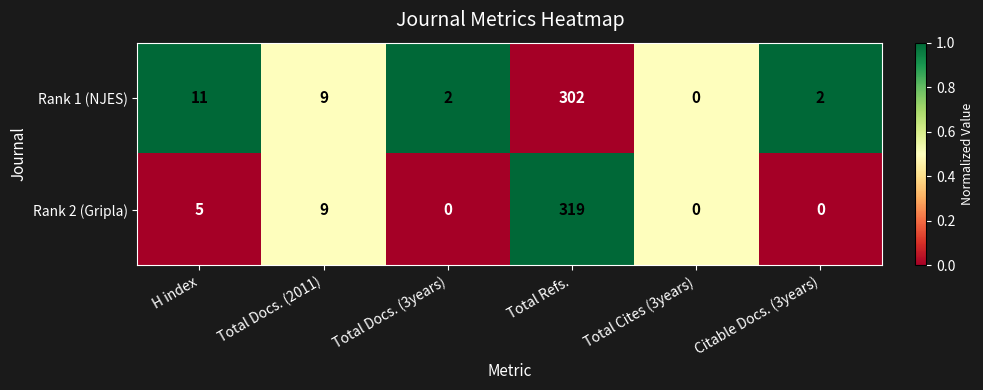

True or false: Rank 2 (Gripla) has a value of -204 at Total Docs. (3years).

False